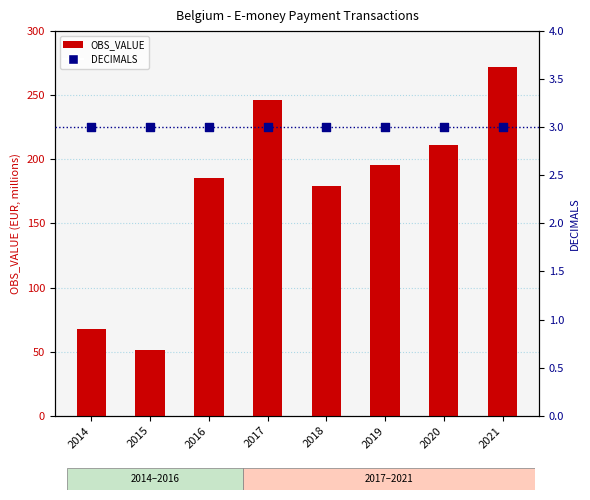

At which category is the sum across all series the highest?

2021